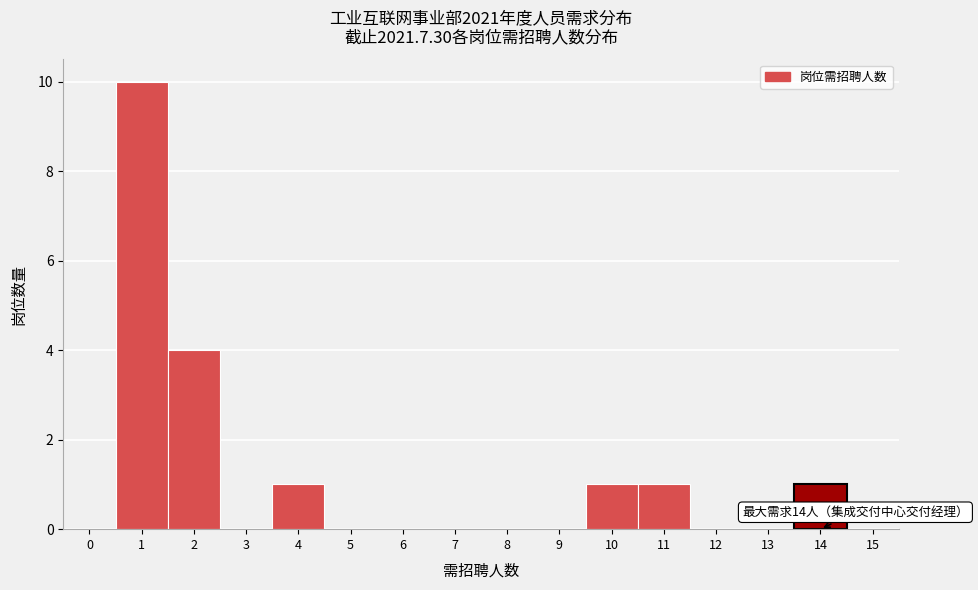

Over which range of the x-axis is the bar tallest?

0.5 to 1.5